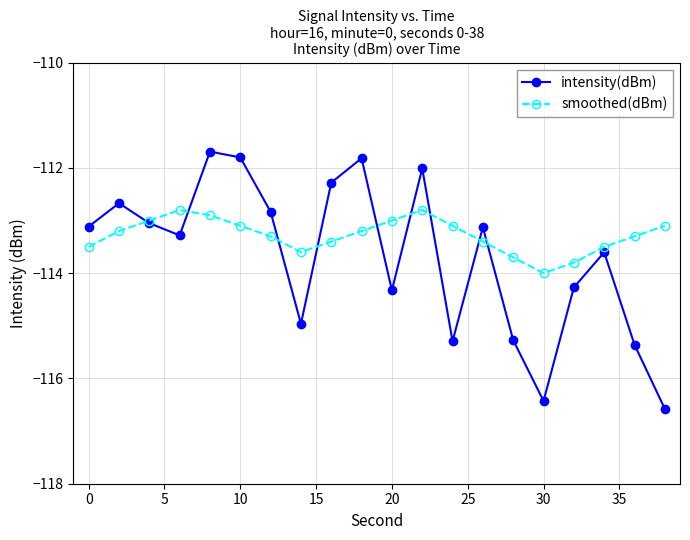

Which series has the largest range (max minus min)?

intensity(dBm)